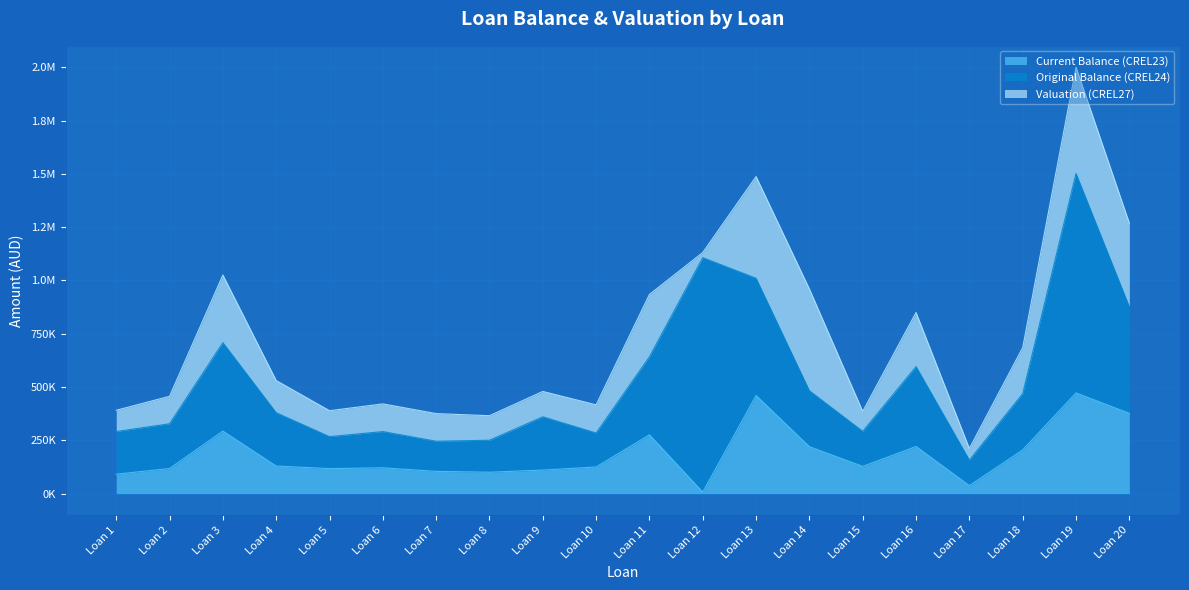

What is the sum of the Current Balance (CREL23) values at Loan 6 and Loan 5?

238412.8